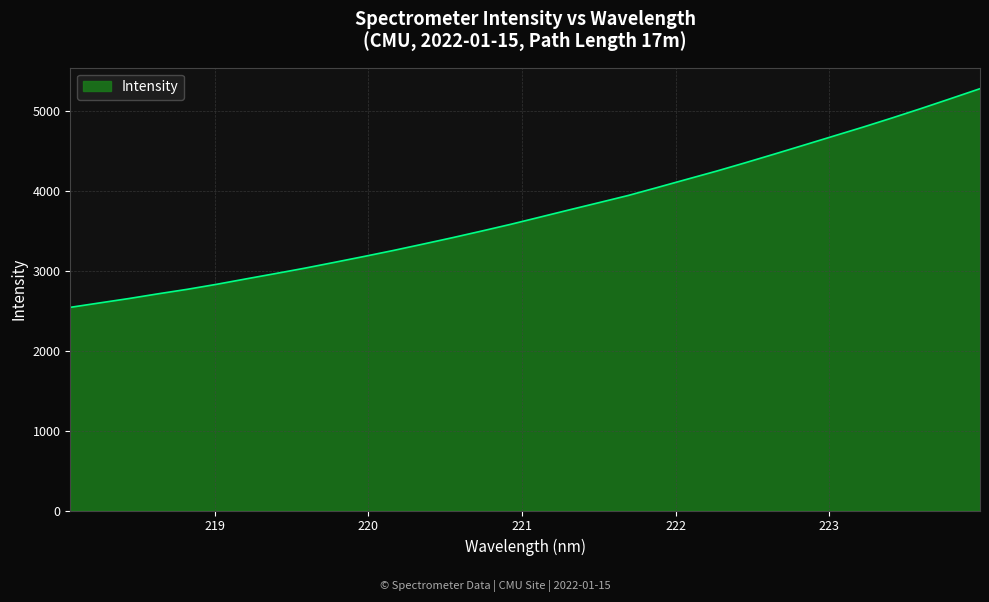

What is the maximum value shown in the chart?

5279.6